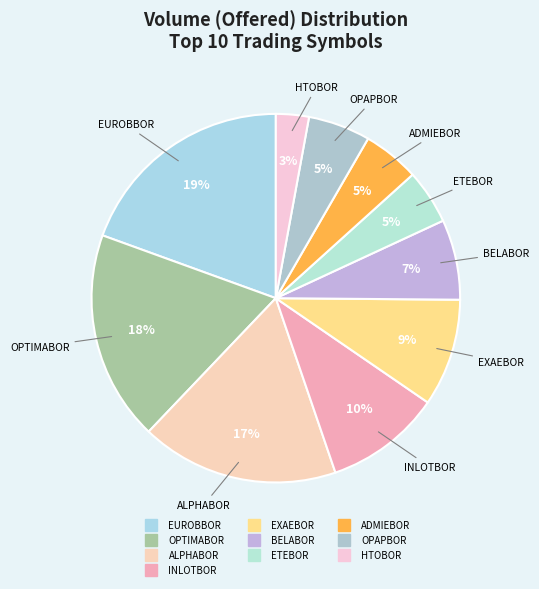

The ETEBOR slice represents 5% of the pie. True or false?

True